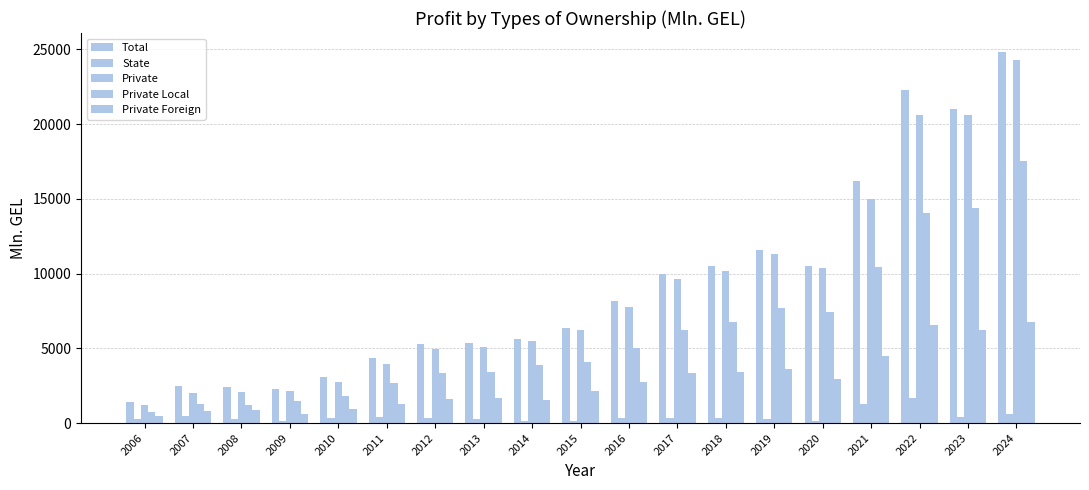

Reading left to right, transcribe all the data shown in this chart.

Total: 2006=1431.5	2007=2502.6	2008=2396.1	2009=2247.6	2010=3079.2	2011=4327.6	2012=5276.7	2013=5379.1	2014=5642.8	2015=6371.9	2016=8135.9	2017=10003.1	2018=10532.2	2019=11599.6	2020=10499.4	2021=16224.3	2022=22316.5	2023=20996.6	2024=24858.9
State: 2006=244.8	2007=482.8	2008=289.3	2009=123.6	2010=308.9	2011=390.5	2012=310.9	2013=304.6	2014=171.1	2015=159.8	2016=343.1	2017=366.5	2018=333.6	2019=300.1	2020=153.9	2021=1242.5	2022=1686.1	2023=404.2	2024=592.5
Private: 2006=1186.7	2007=2019.9	2008=2106.7	2009=2124.0	2010=2770.4	2011=3937.1	2012=4965.7	2013=5074.5	2014=5471.7	2015=6212.1	2016=7792.8	2017=9636.7	2018=10198.7	2019=11299.5	2020=10345.5	2021=14981.8	2022=20630.3	2023=20592.4	2024=24266.4
Private Local: 2006=742.0	2007=1242.9	2008=1235.1	2009=1489.6	2010=1809.6	2011=2692.5	2012=3351.7	2013=3413.5	2014=3903.0	2015=4077.8	2016=5025.6	2017=6254.0	2018=6781.6	2019=7690.1	2020=7422.5	2021=10468.8	2022=14065.0	2023=14359.2	2024=17506.1
Private Foreign: 2006=444.7	2007=777.0	2008=871.6	2009=634.4	2010=960.8	2011=1244.6	2012=1614.1	2013=1661.0	2014=1568.7	2015=2134.3	2016=2767.3	2017=3382.7	2018=3417.1	2019=3609.4	2020=2922.9	2021=4513.0	2022=6565.3	2023=6233.2	2024=6760.3